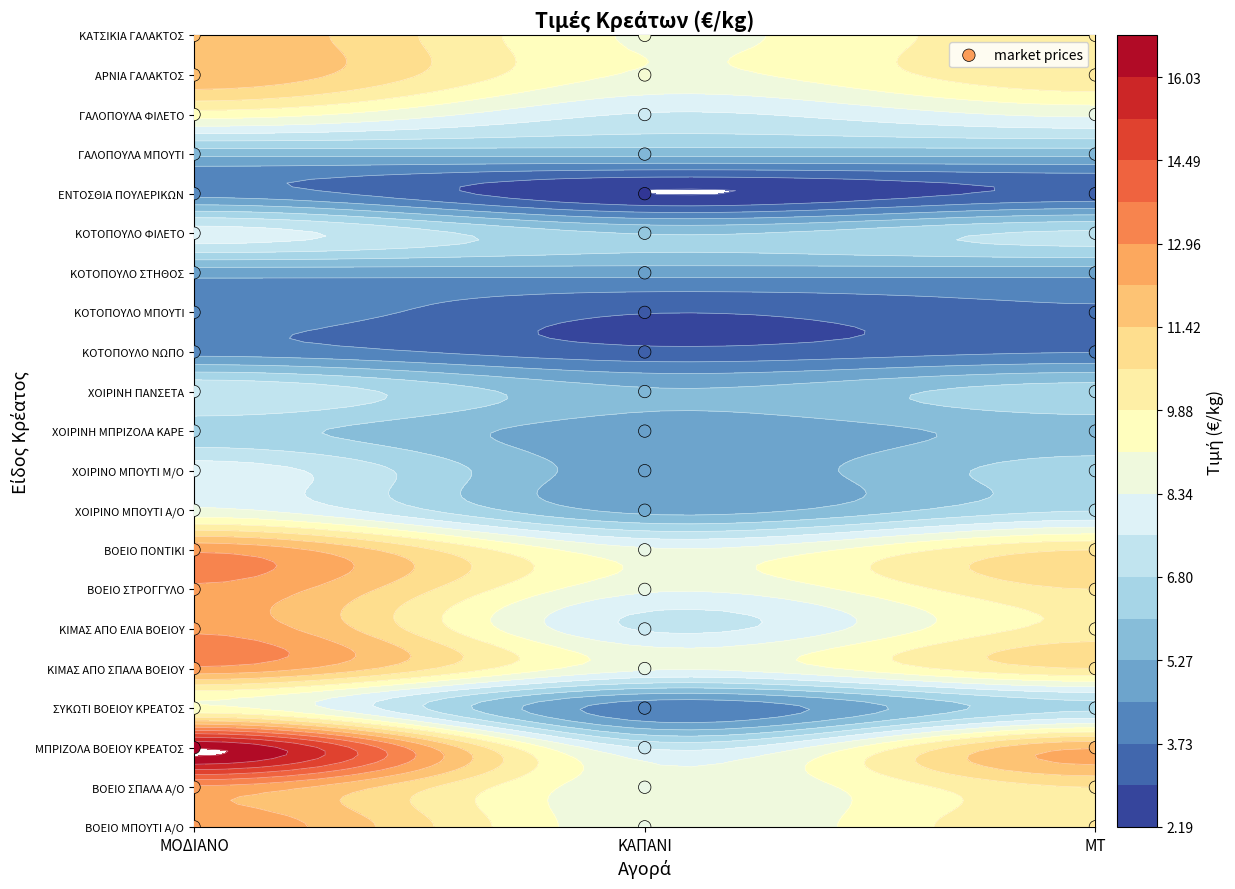

True or false: ΧΟΙΡΙΝΟ ΜΠΟΥΤΙ Μ/Ο has a value of 6.4 at 2.

True